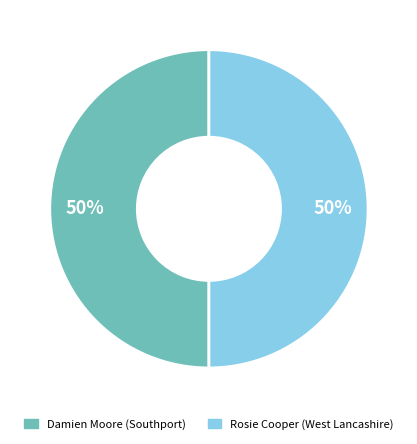

What is the ratio of the value at Rosie Cooper (West Lancashire) to the value at Damien Moore (Southport)?

1.0